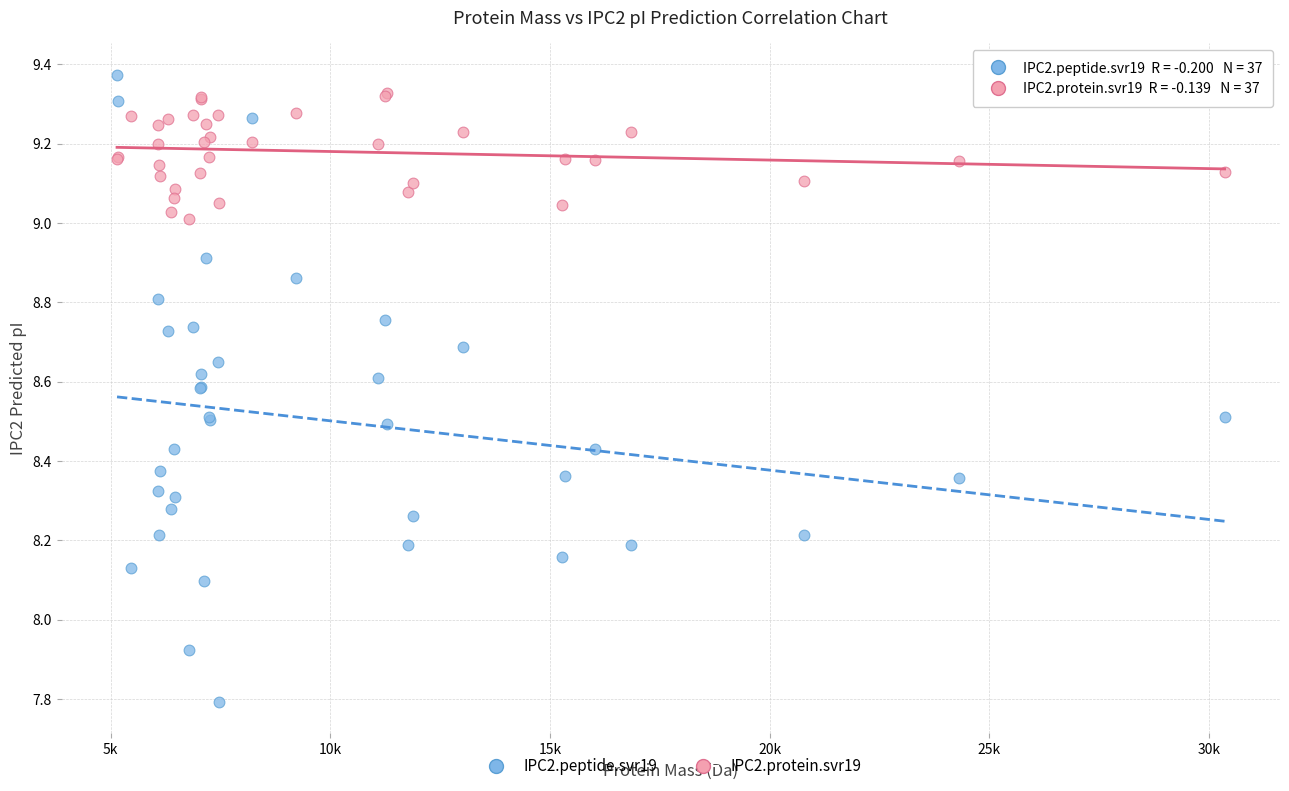

What is the X range (max minus min) for the scatter plot?

25211.5